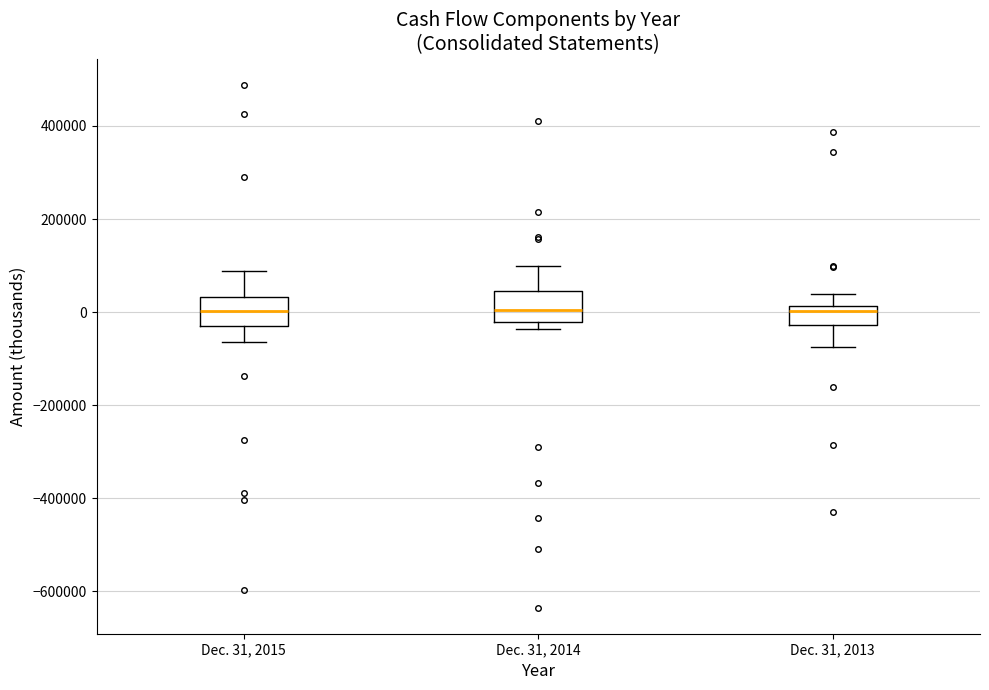

Reading left to right, read every box against the y-axis: the position of its median line, the range the box covers, and the ends of its whiskers. The values are not printed on the chart, so give them approximately, as read against the axis.

Dec. 31, 2015: median 0, box -40000 to 40000, whiskers -60000 to 80000
Dec. 31, 2014: median 0, box -20000 to 40000, whiskers -40000 to 100000
Dec. 31, 2013: median 0, box -20000 to 20000, whiskers -80000 to 40000